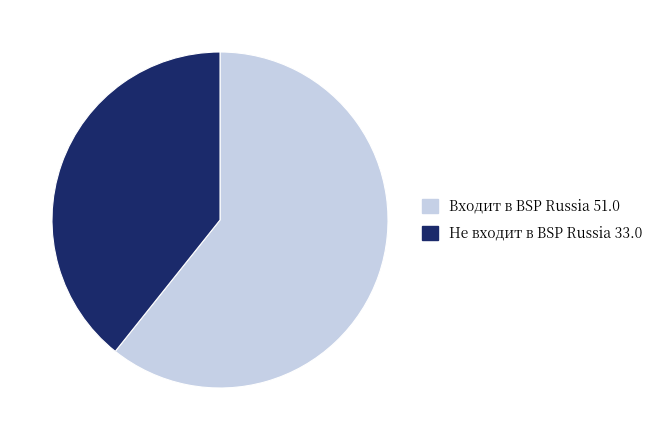

Is there a majority slice in this chart?

Yes